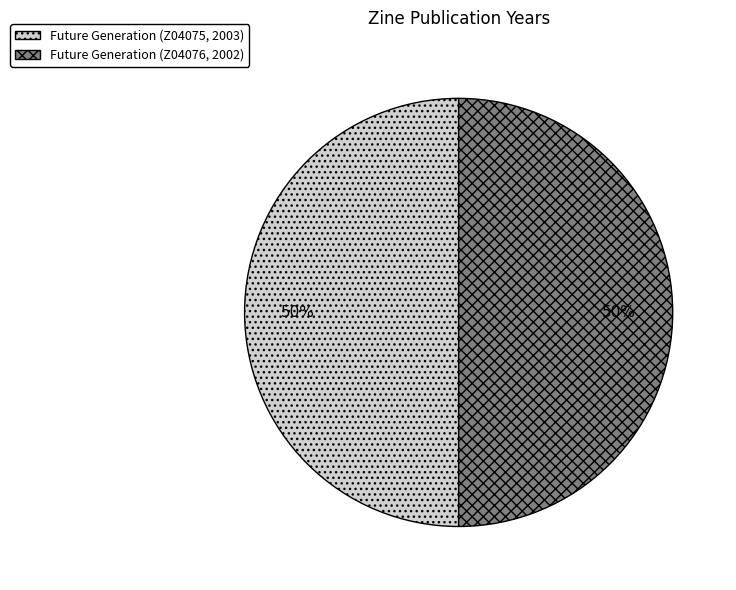

How many segments does this pie chart have?

2